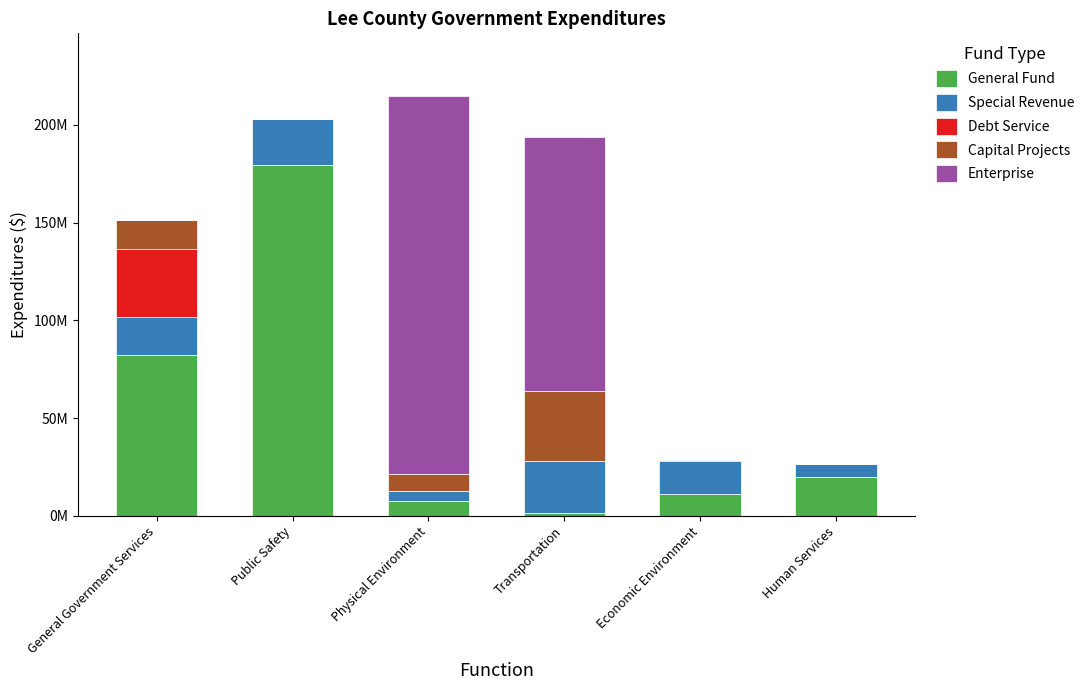

What are all the series names shown in the legend?

General Fund, Special Revenue, Debt Service, Capital Projects, Enterprise